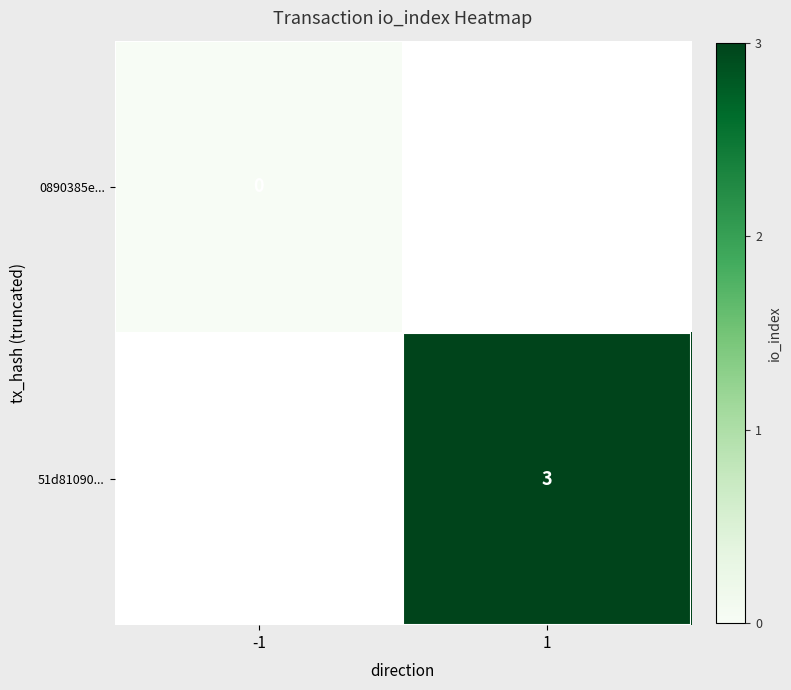

The value of 51d81090... at 1 is 3. True or false?

True